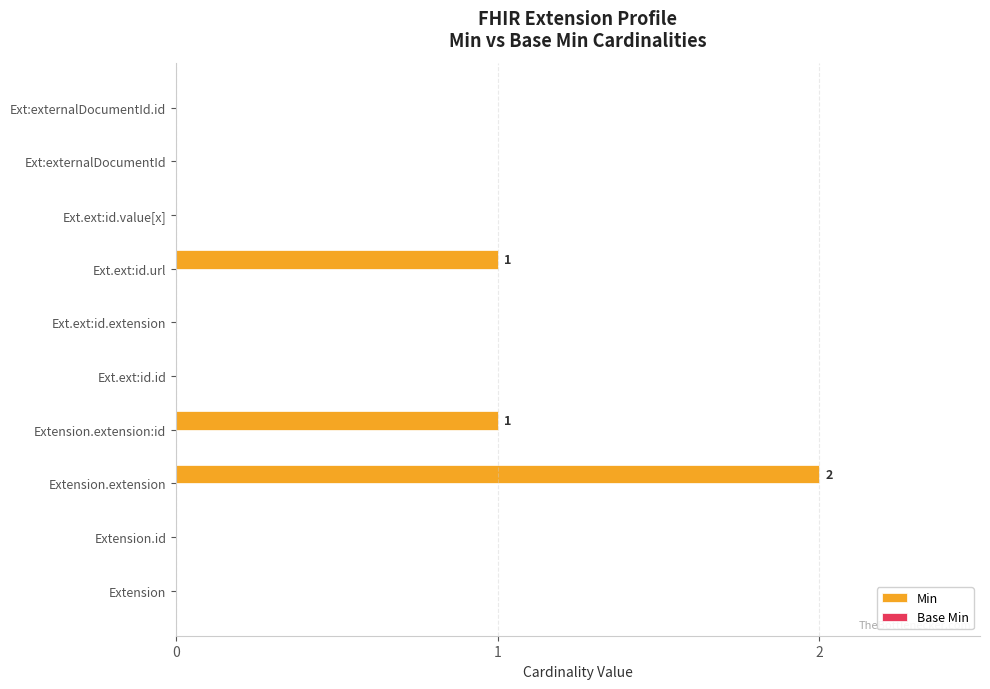

True or false: the data shows 1 at Ext:externalDocumentId.

False